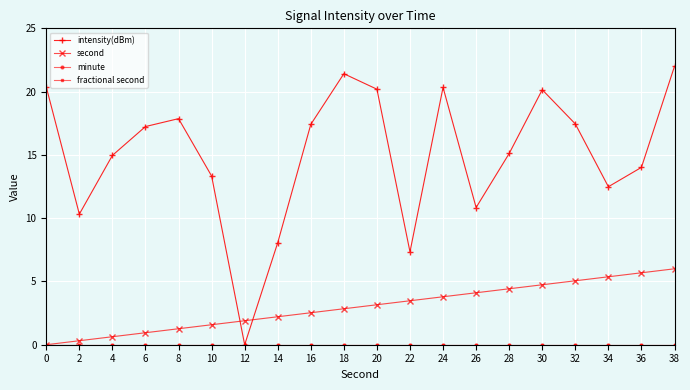

Is the value of minute at 36 greater than the value of second at 38?

No